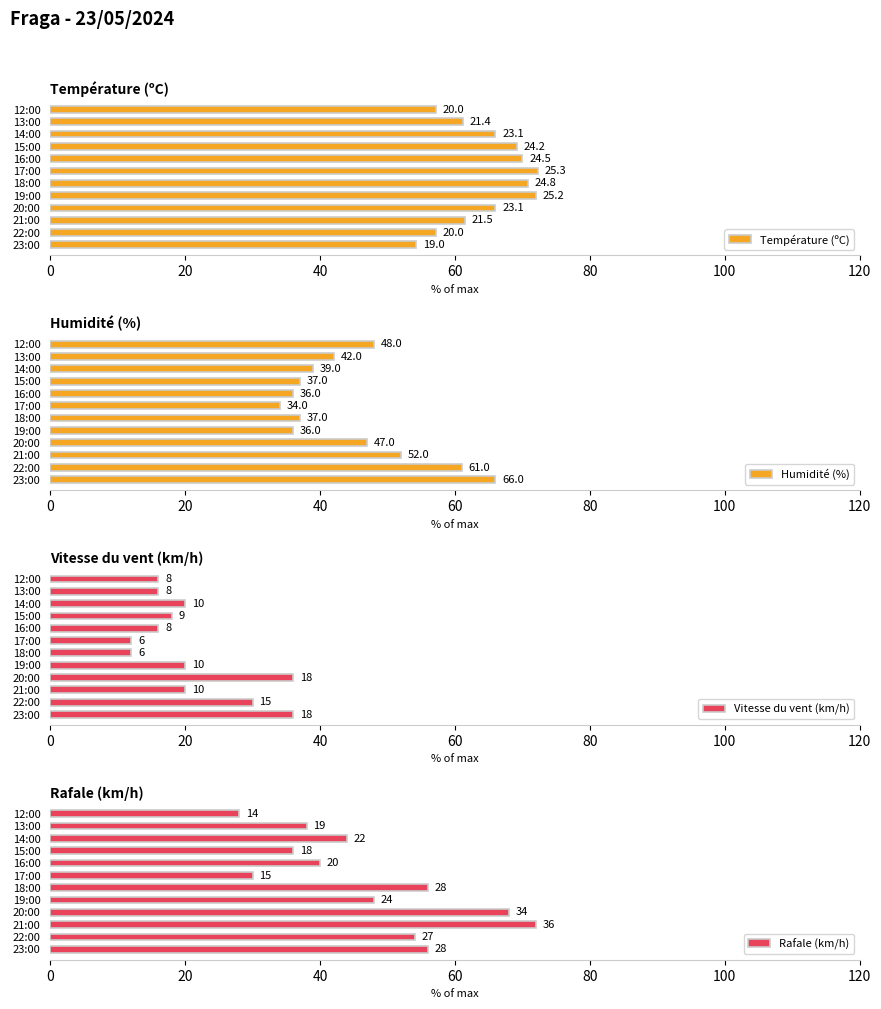

What is the average value of the Humidité (%) series?

45